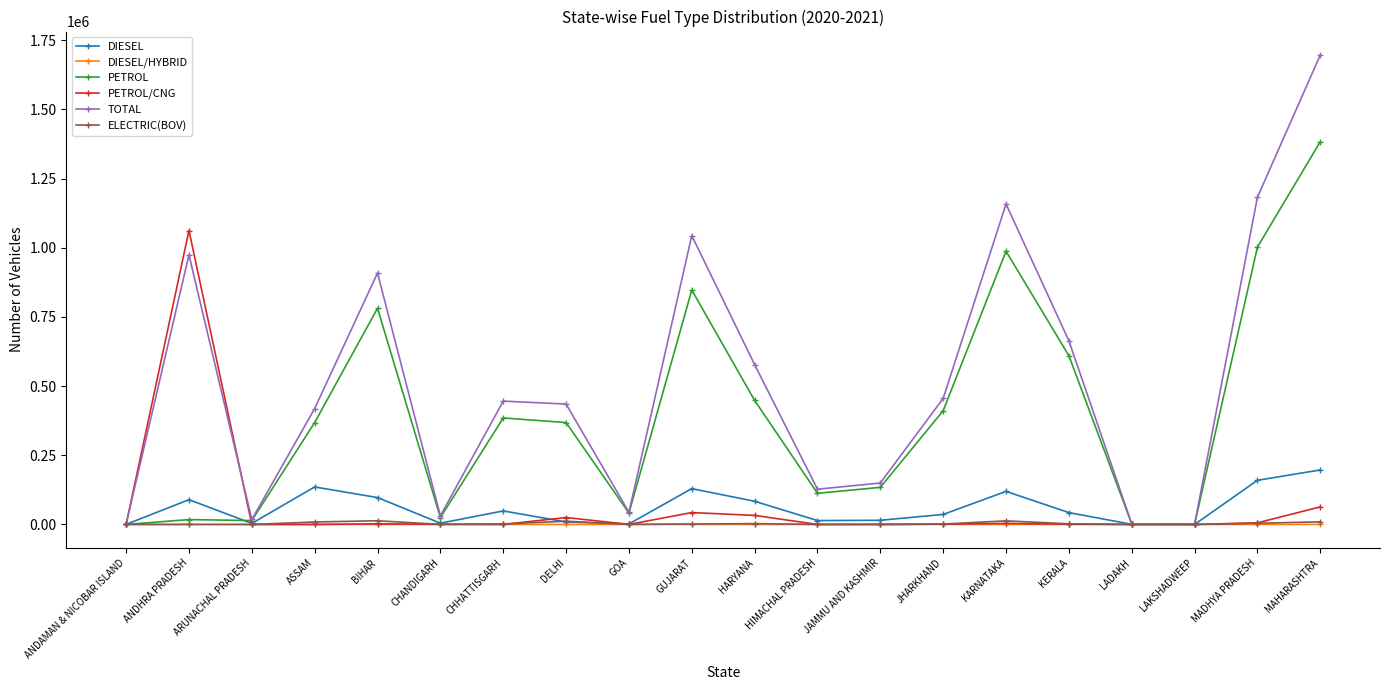

What is the difference between the highest and lowest values at CHANDIGARH?

30935